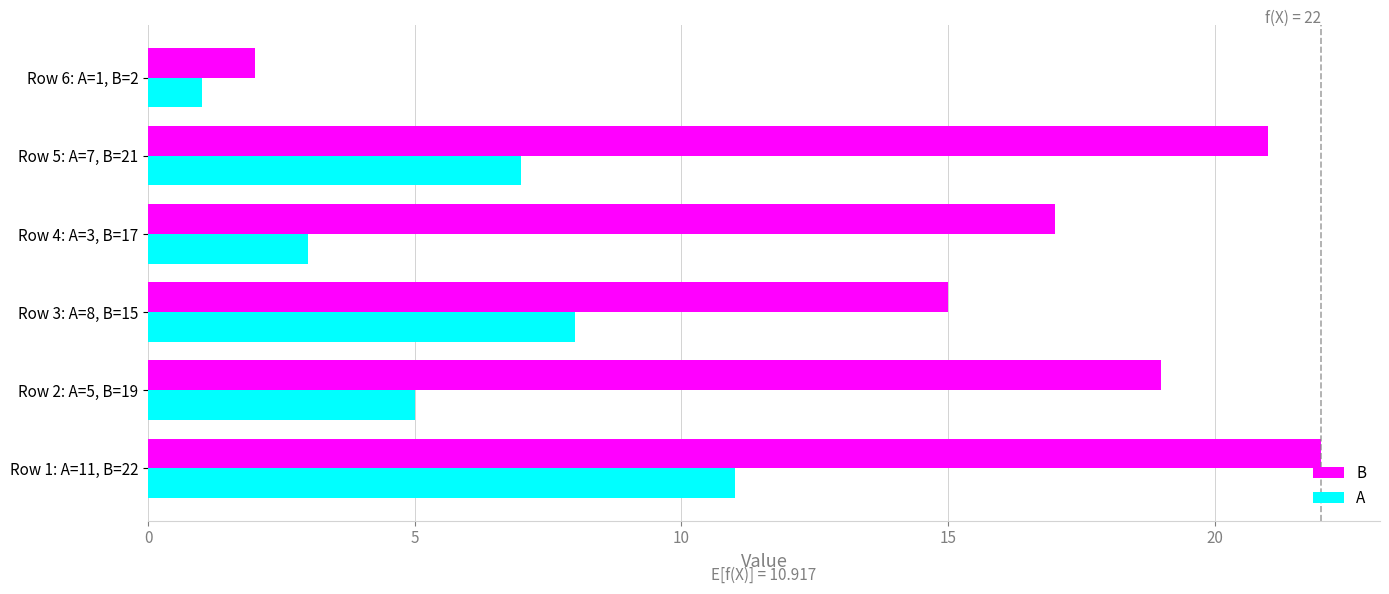

Where is B nearest to the value 12?

Row 3: A=8, B=15